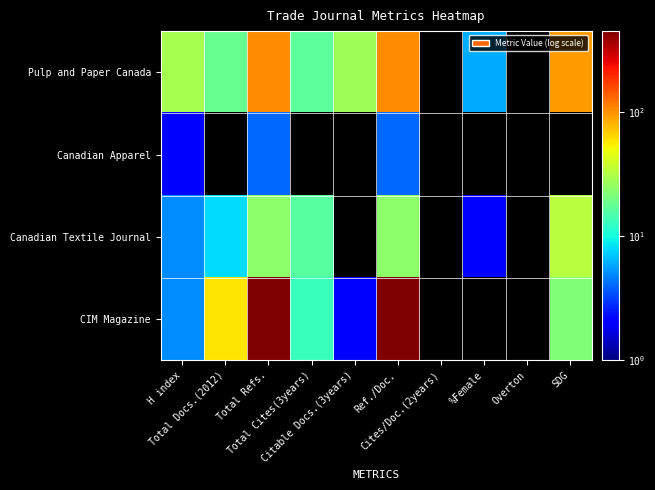

How many data points does each series have?

10